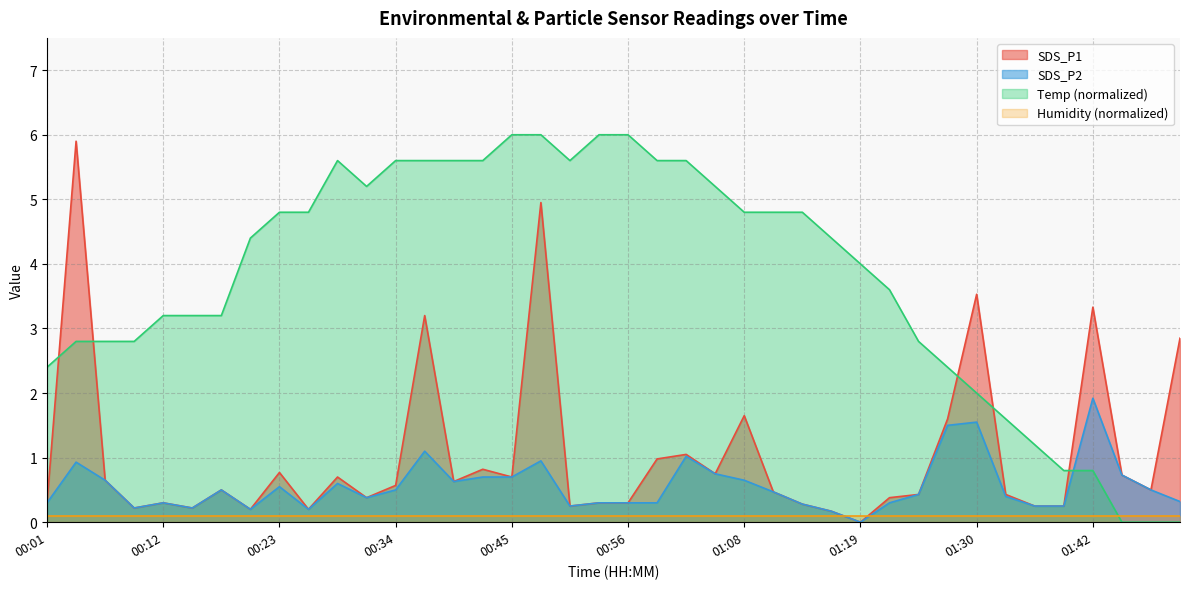

What is the maximum value shown in the chart?

6.0